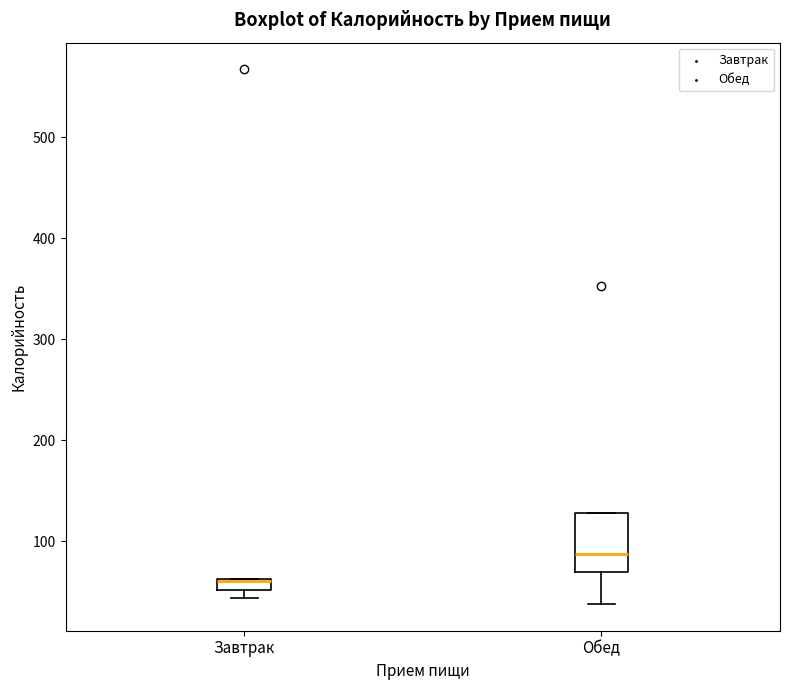

Where does the median line of the box for Обед sit on the y-axis? The values are not printed on the chart, so give them approximately, as read against the axis.

90